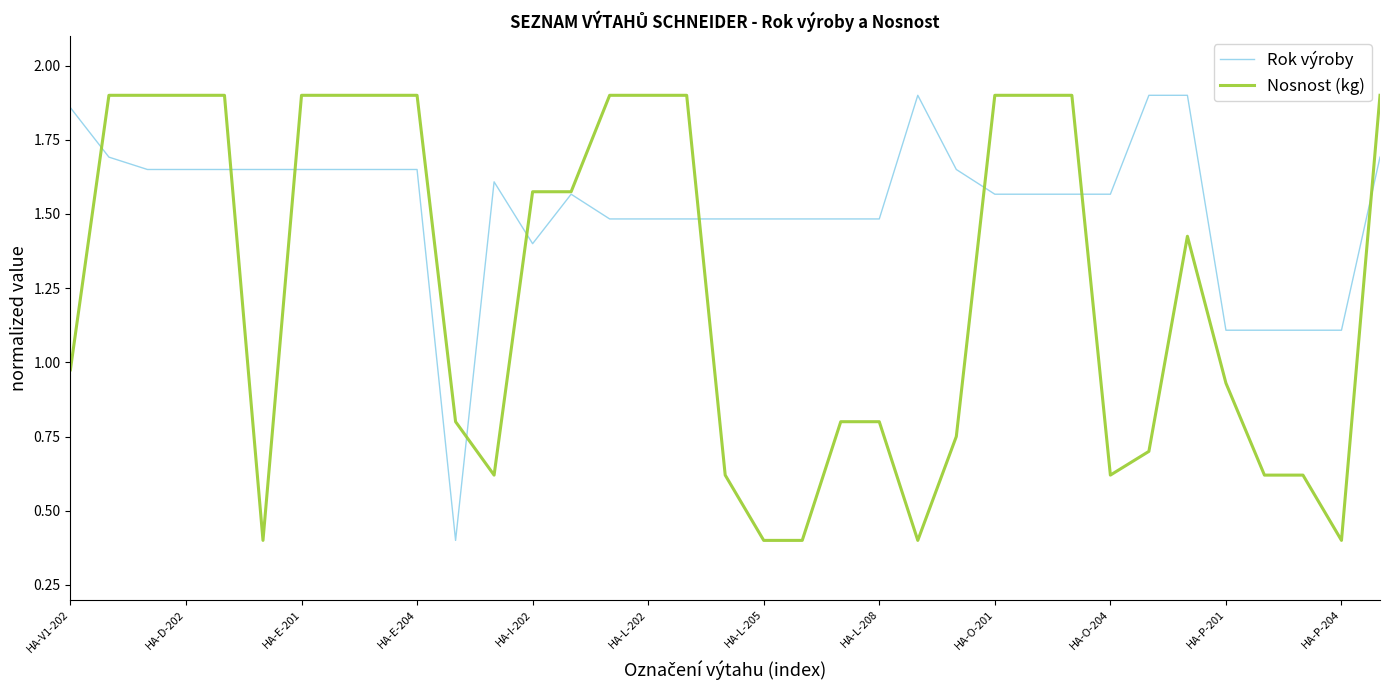

What is the minimum value for Rok výroby?

0.4